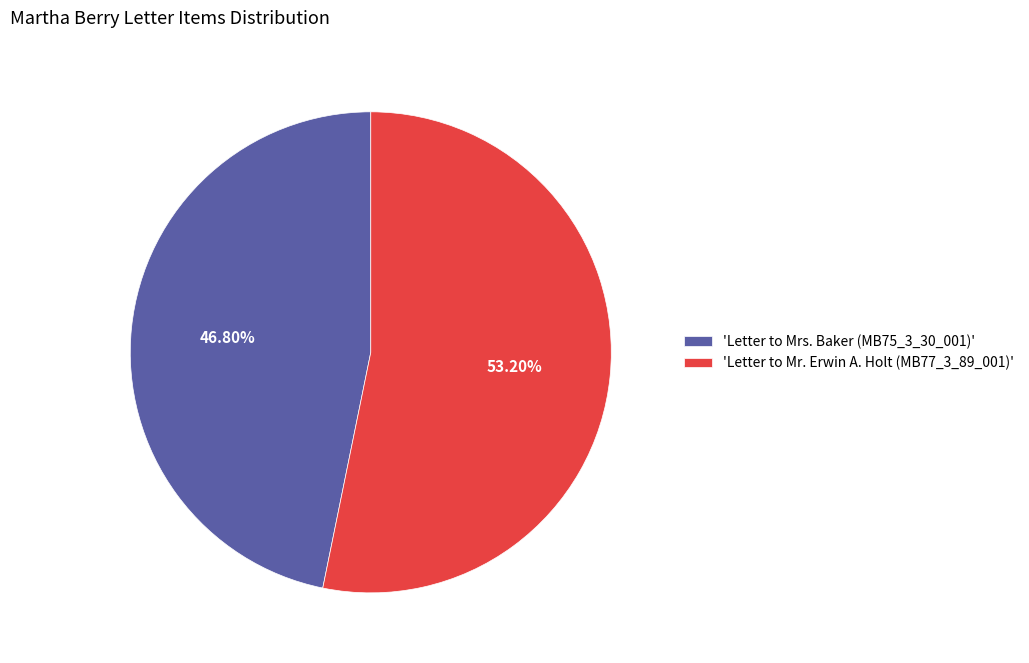

Is the sum of 'Letter to Mr. Erwin A. Holt (MB77_3_89_001)' and 'Letter to Mrs. Baker (MB75_3_30_001)' greater than half?

Yes